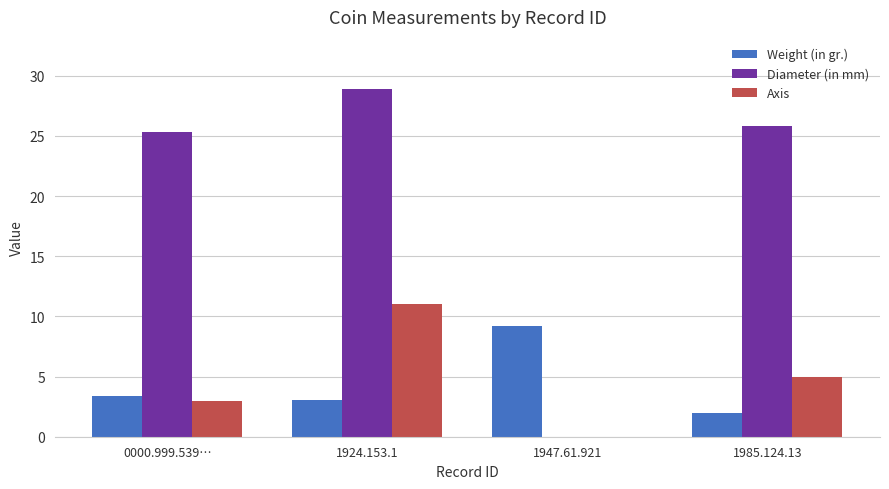

At which label does Diameter (in mm) first exceed 25?

0000.999.539…